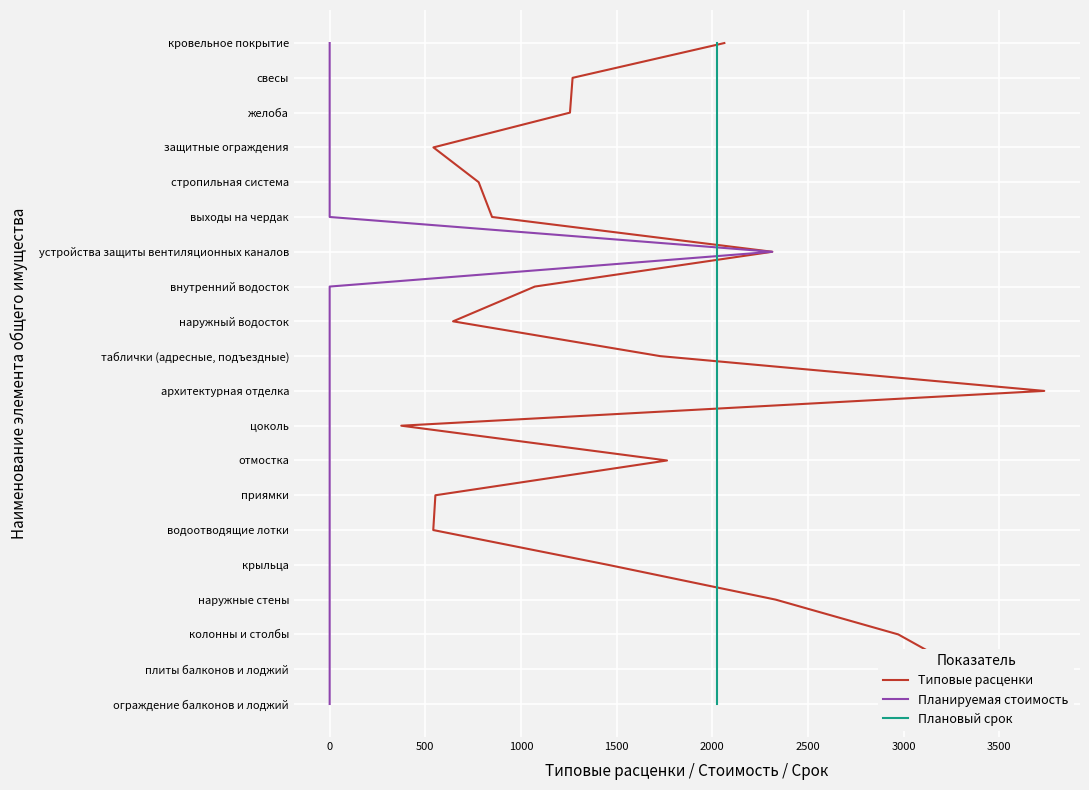

True or false: Типовые расценки and Планируемая стоимость intersect in this chart.

False